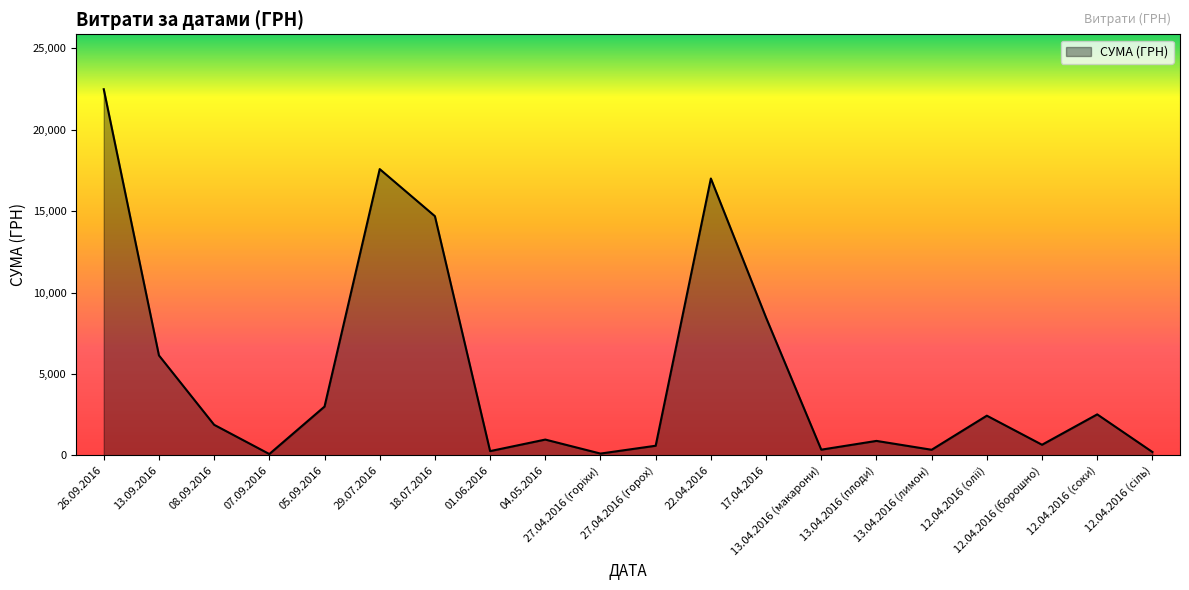

What is the greatest value displayed?

22483.2